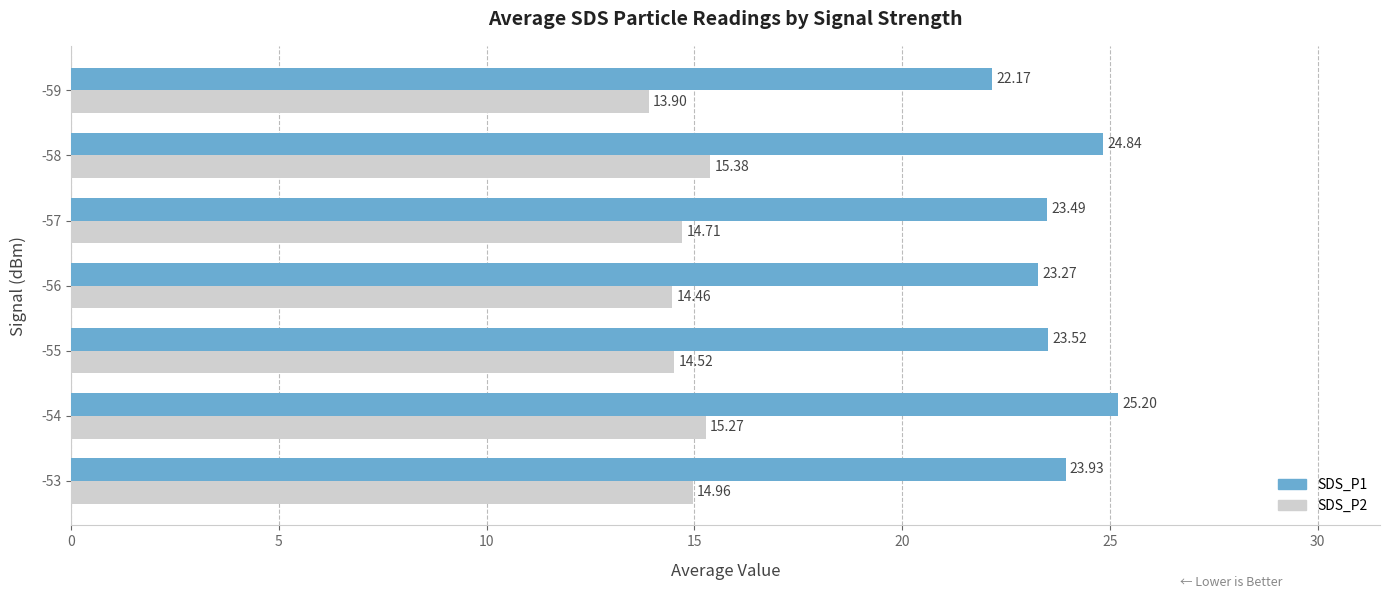

What is the average value of the SDS_P1 series?

23.8